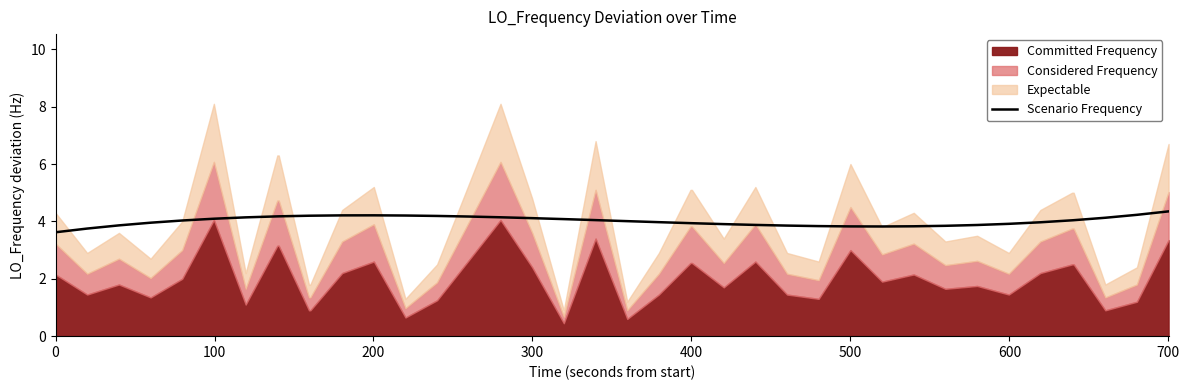

How many values are below 4?

18